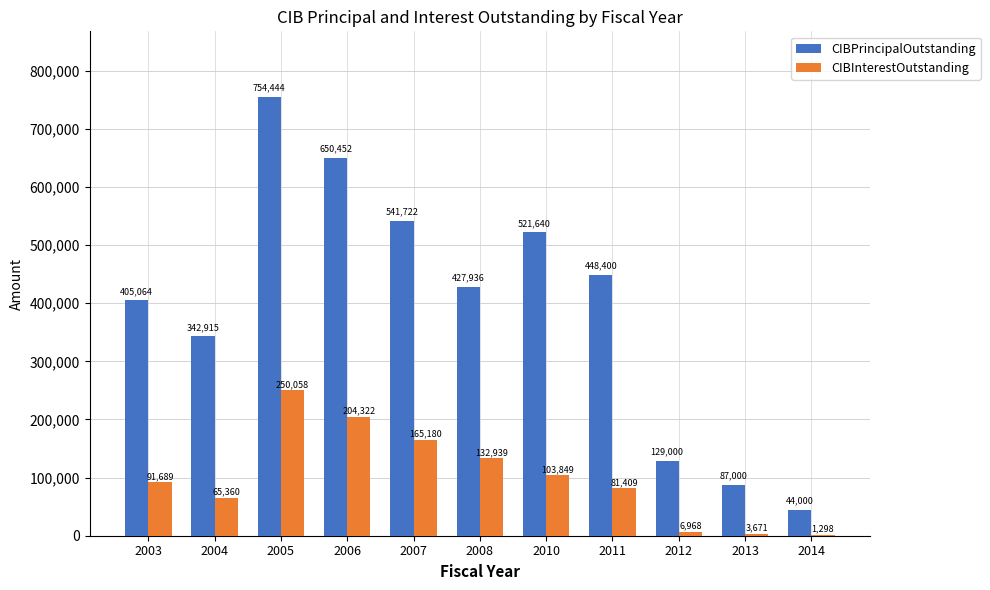

Which series has the largest total across all categories?

CIBPrincipalOutstanding